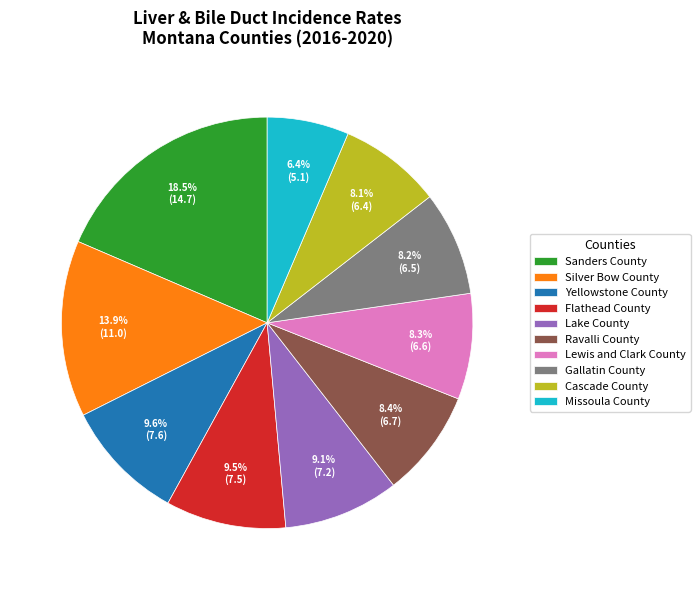

Is there a majority slice in this chart?

No